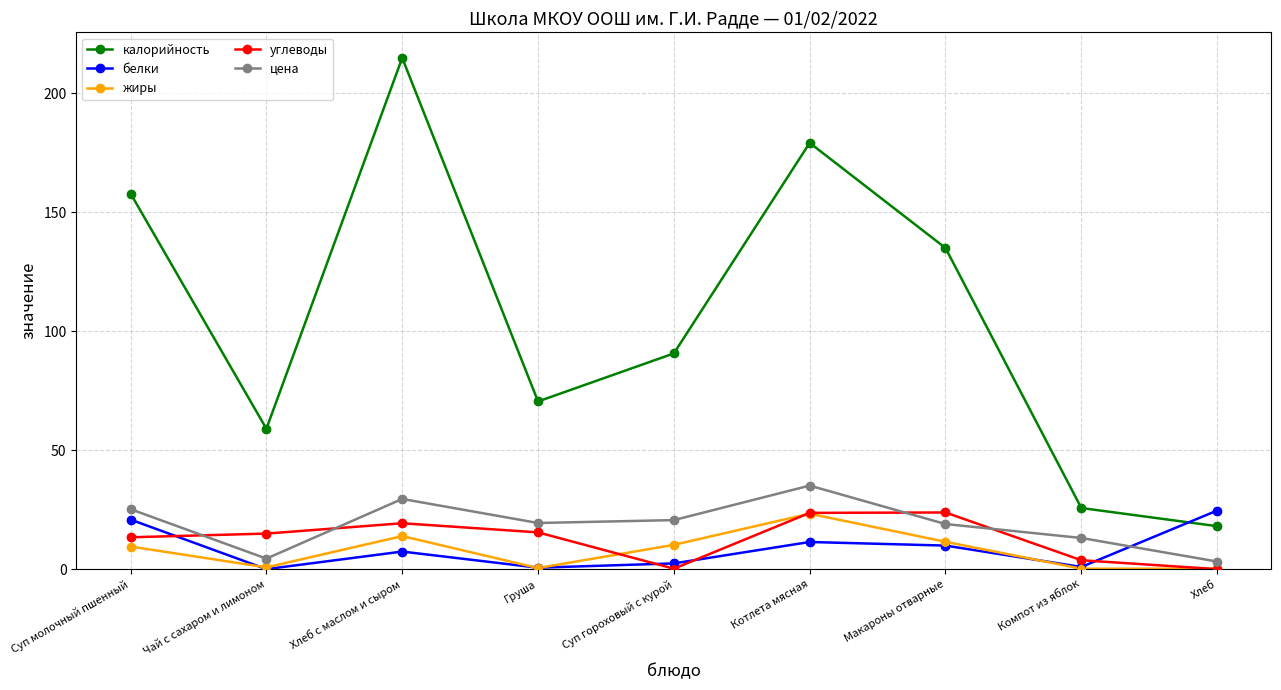

Which series changed the most between Груша and Котлета мясная?

калорийность